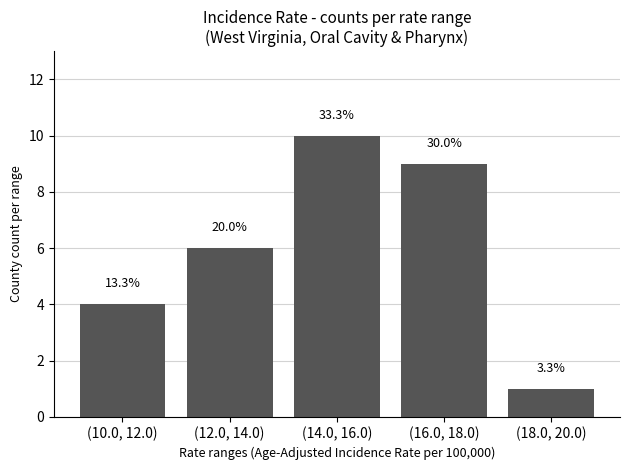

True or false: the data shows 14 at (16.0, 18.0).

False